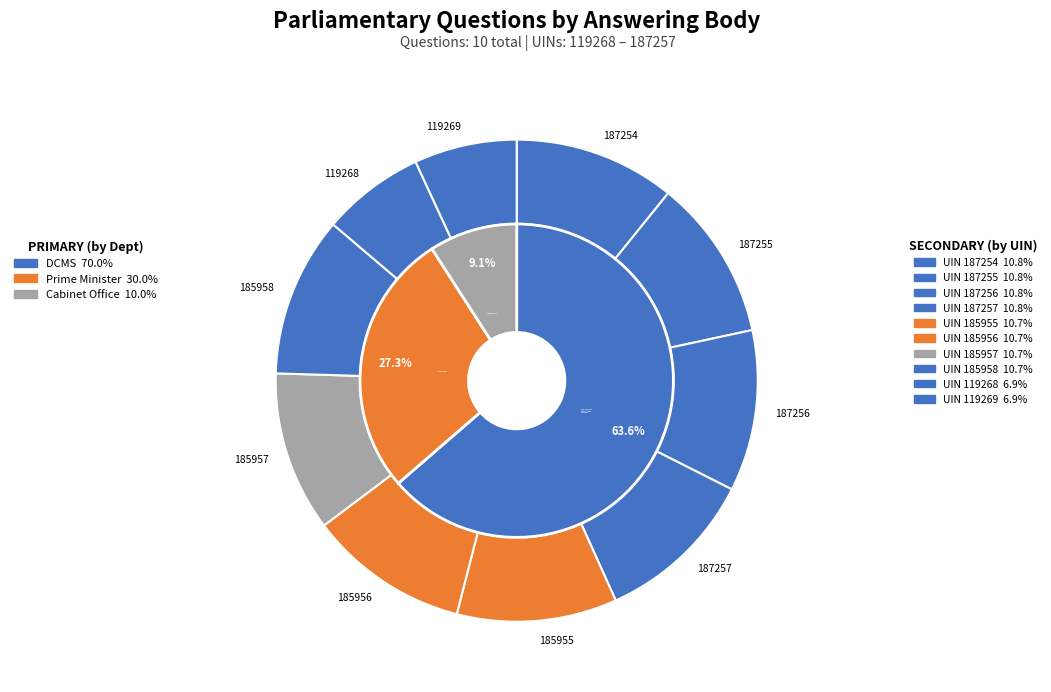

What is the smallest slice in the pie chart?

Digital, Culture, Media and Sport (119268)